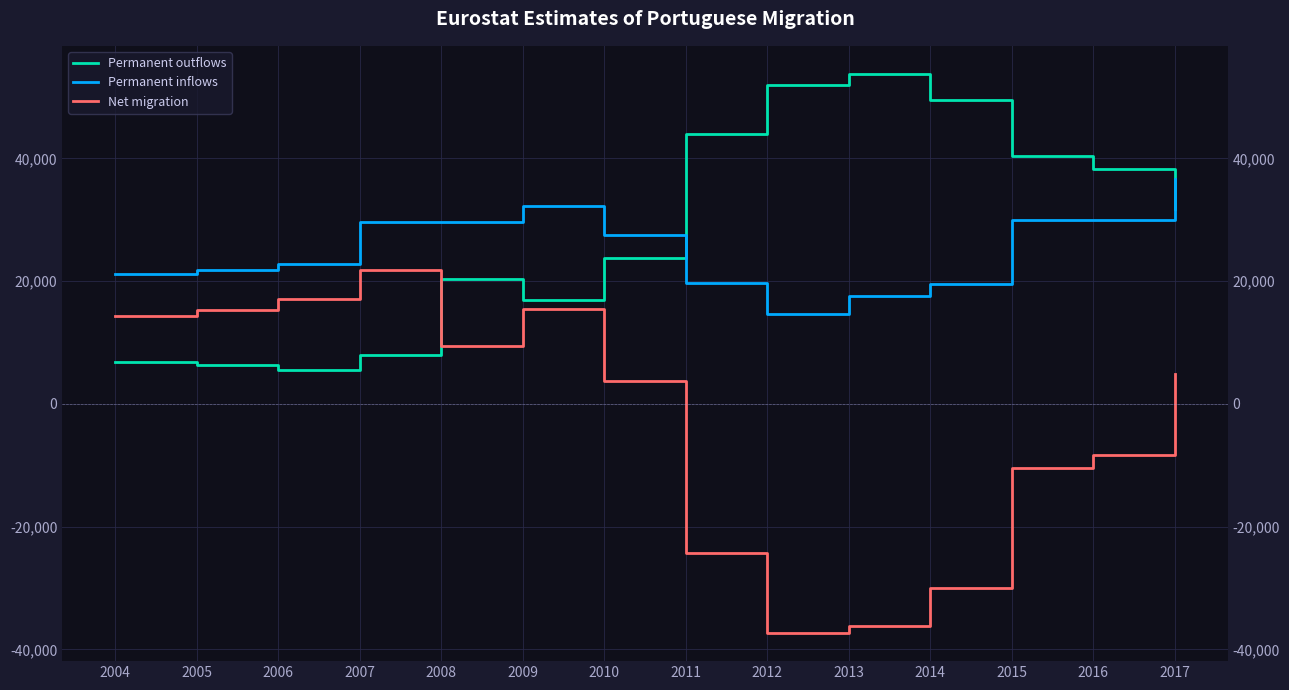

What is the difference between the maximum and minimum values in the Net migration series?

59123